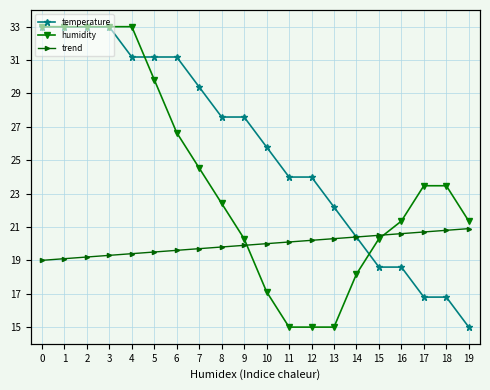

At 1, list the series in order from smallest to largest.

trend, temperature, humidity